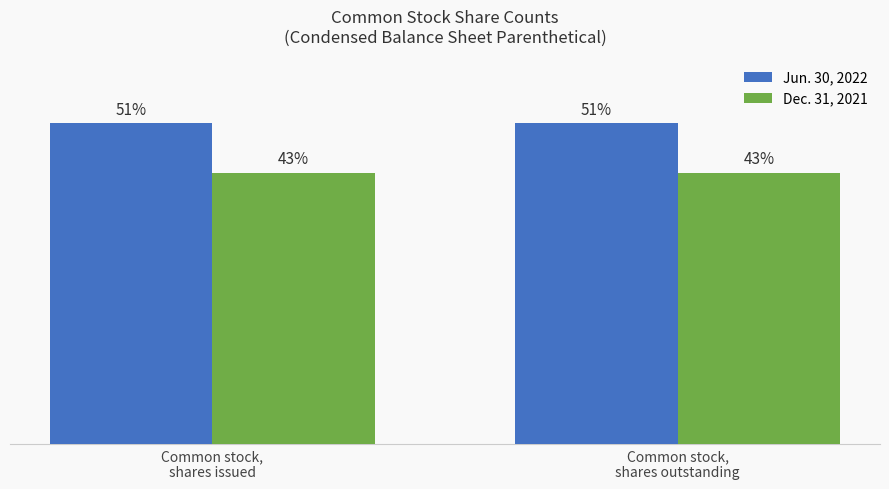

Which label corresponds to the largest value in the chart?

Common stock,
shares issued